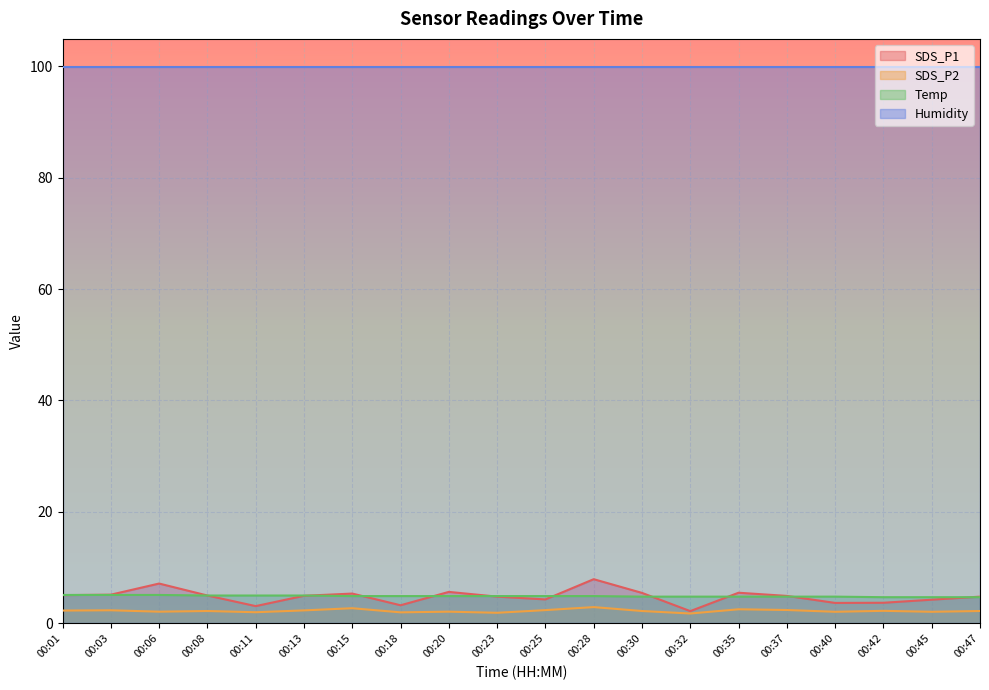

Which series has the largest total across all categories?

Humidity